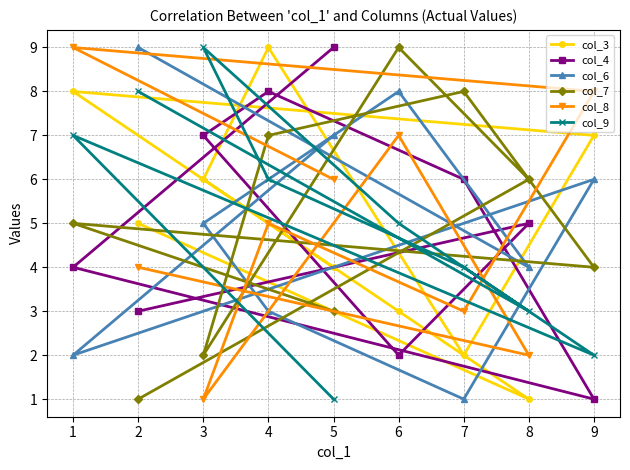

Reading left to right, transcribe all the data shown in this chart.

col_3: 1=8	2=5	3=6	4=9	5=4	6=3	7=2	8=1	9=7
col_4: 1=4	2=3	3=7	4=8	5=9	6=2	7=6	8=5	9=1
col_6: 1=2	2=9	3=5	4=3	5=7	6=8	7=1	8=4	9=6
col_7: 1=5	2=1	3=2	4=7	5=3	6=9	7=8	8=6	9=4
col_8: 1=9	2=4	3=1	4=5	5=6	6=7	7=3	8=2	9=8
col_9: 1=7	2=8	3=9	4=6	5=1	6=5	7=4	8=3	9=2